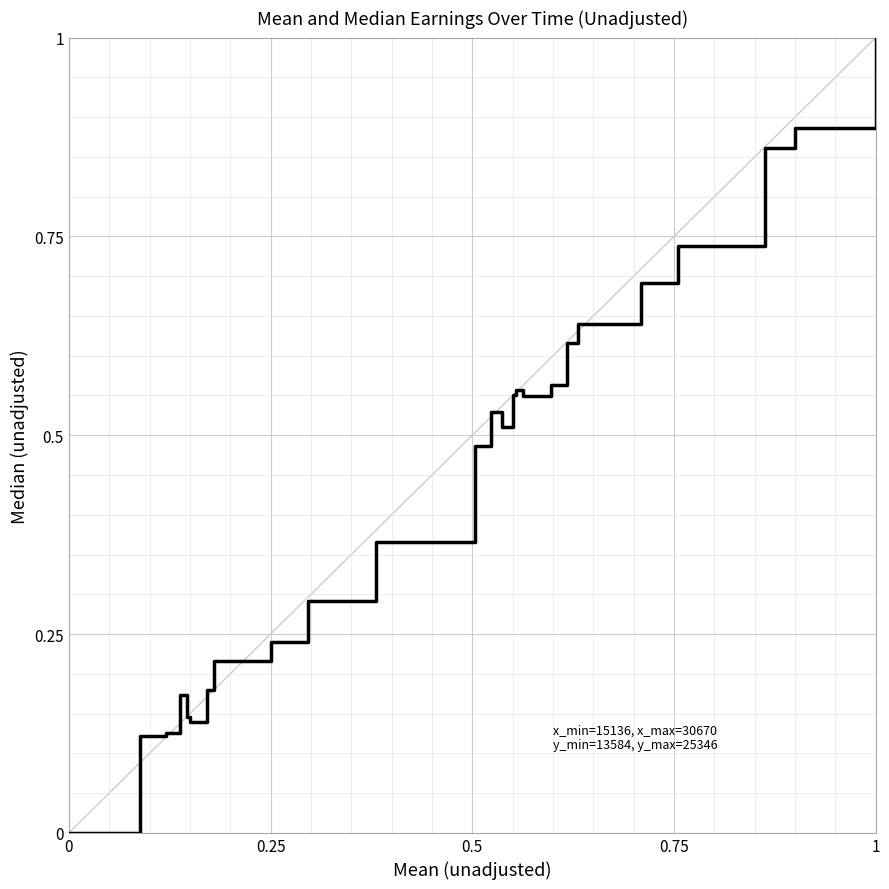

What is the greatest value displayed?

1.0